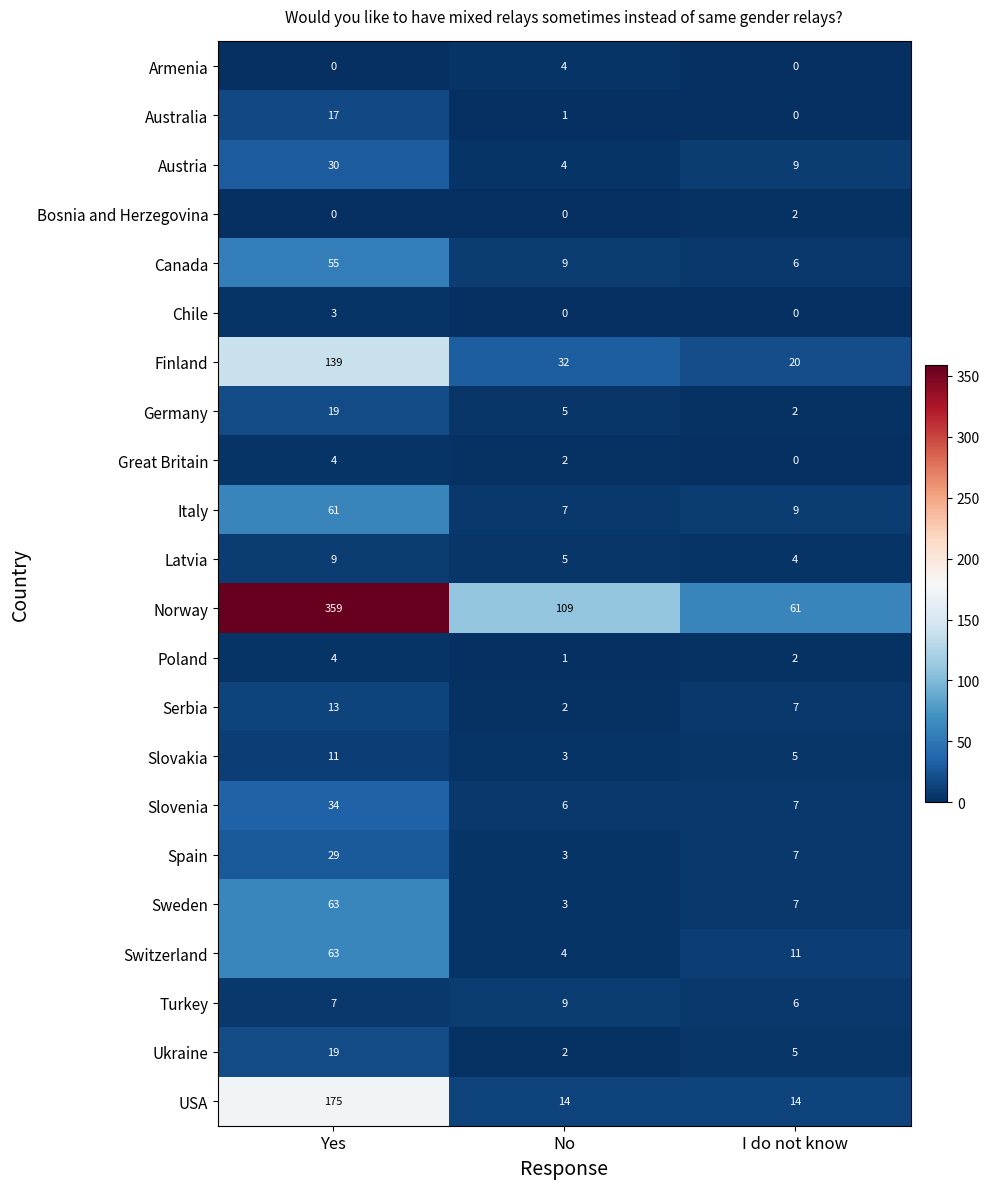

Which series changed the most between Yes and No?

Norway